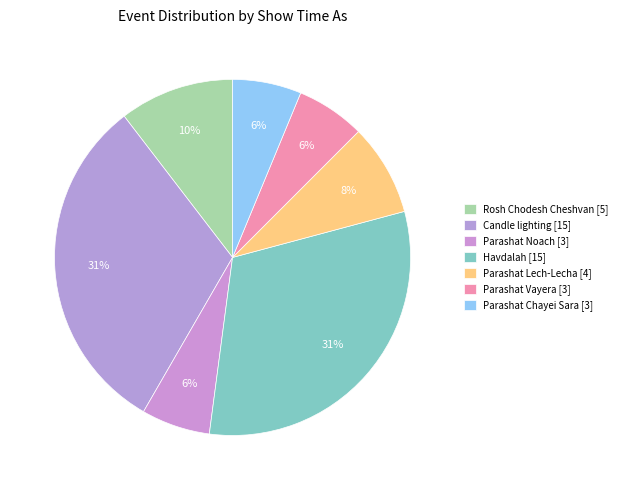

How many segments does this pie chart have?

7